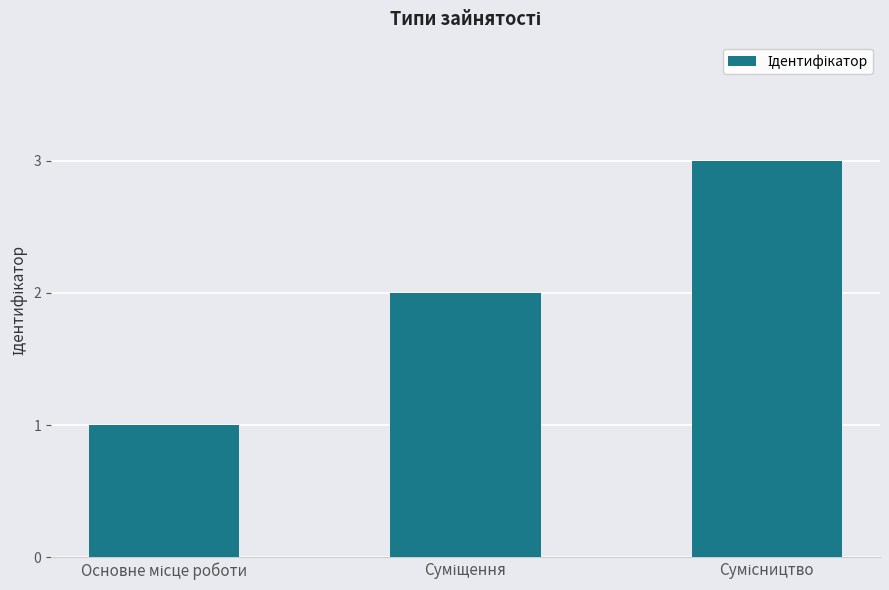

Reading right to left, what are all the values shown in this chart?

3	2	1